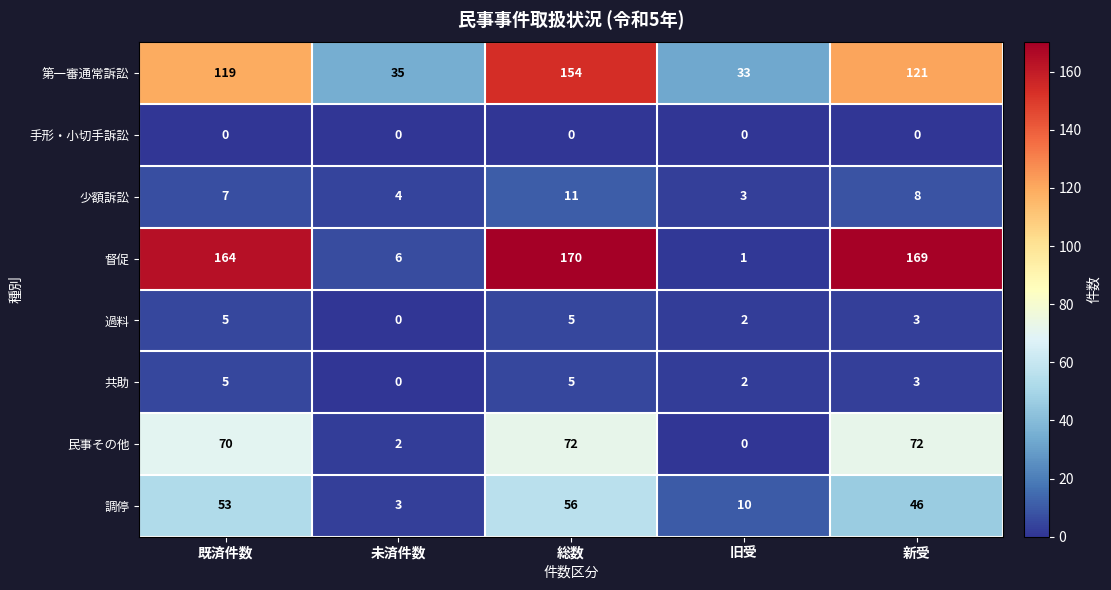

The value of 少額訴訟 at 未済件数 is 4. True or false?

True